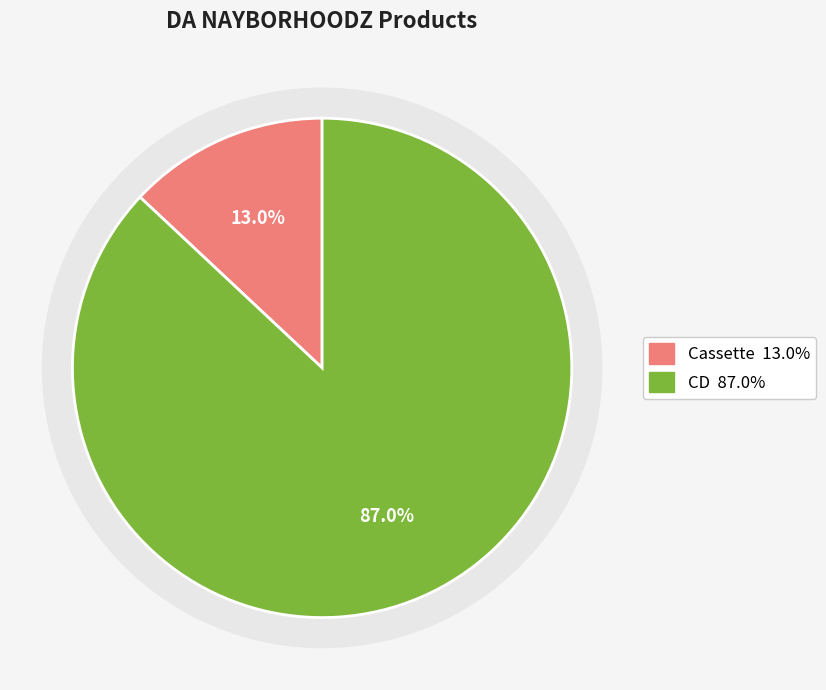

What percentage is NOT represented by Cassette?

87.0%